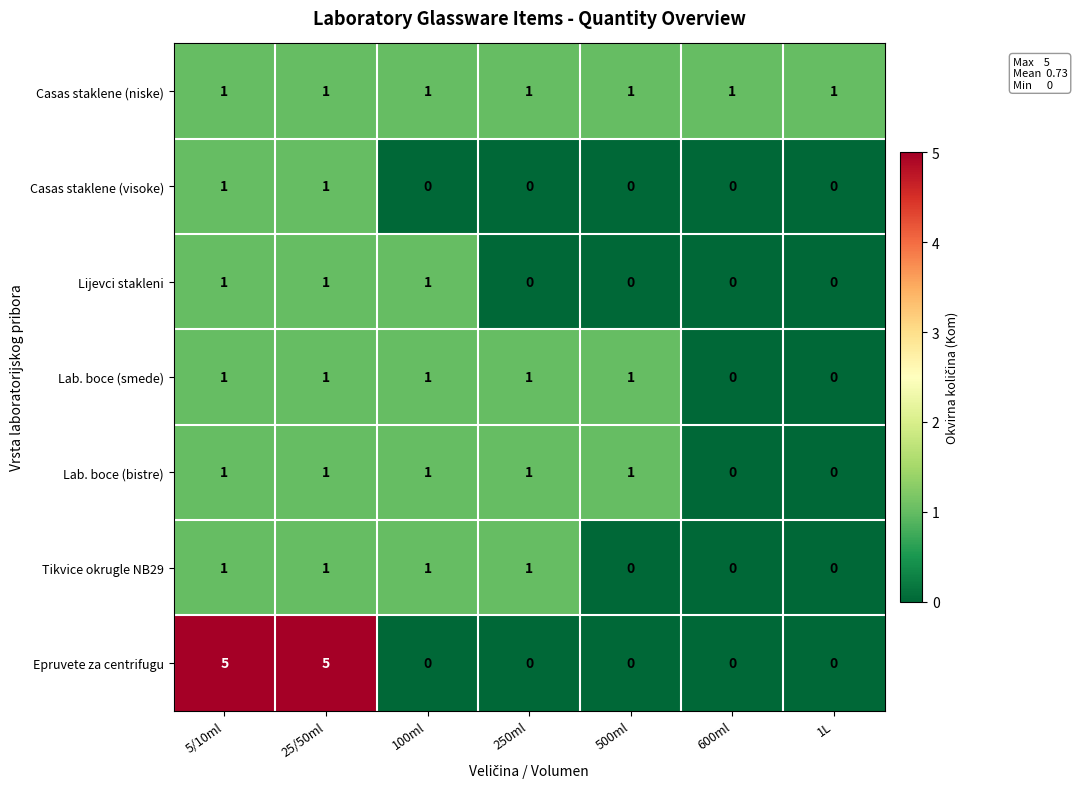

What is the sum of all Lijevci stakleni values?

3